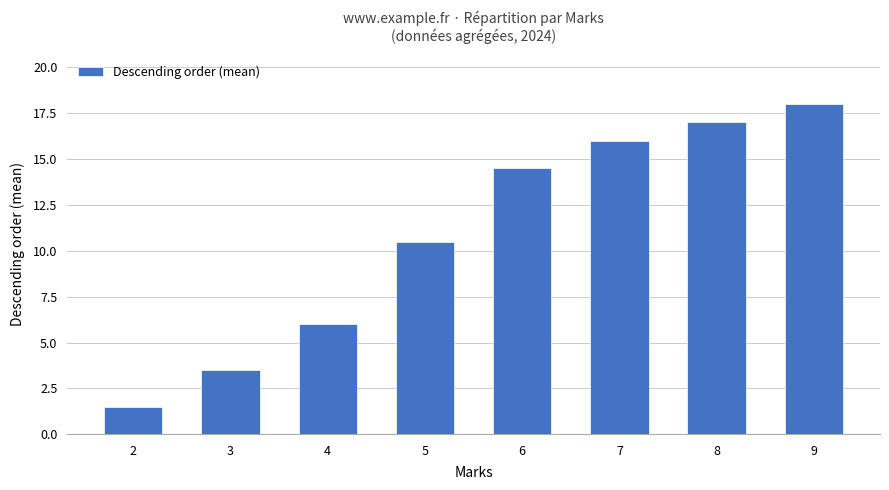

Which has a higher value, 8 or 7?

8